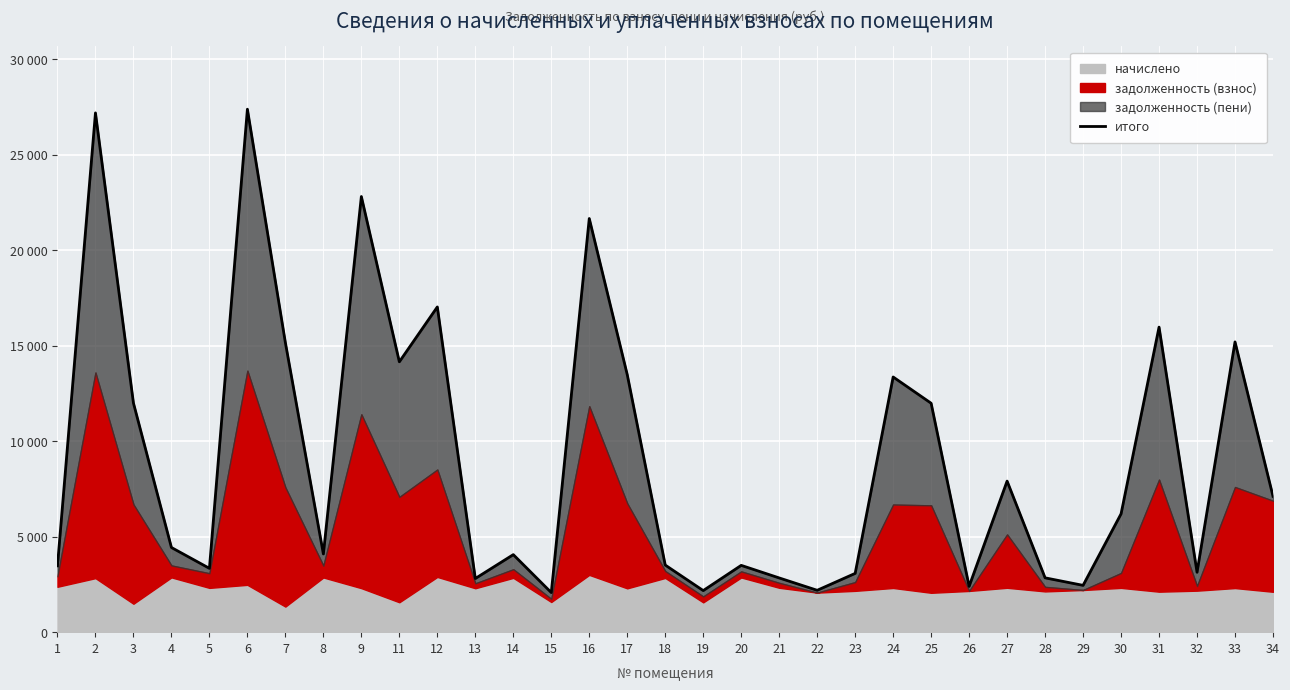

Approximately how many times larger is the value at 24 compared to 31?

0.8